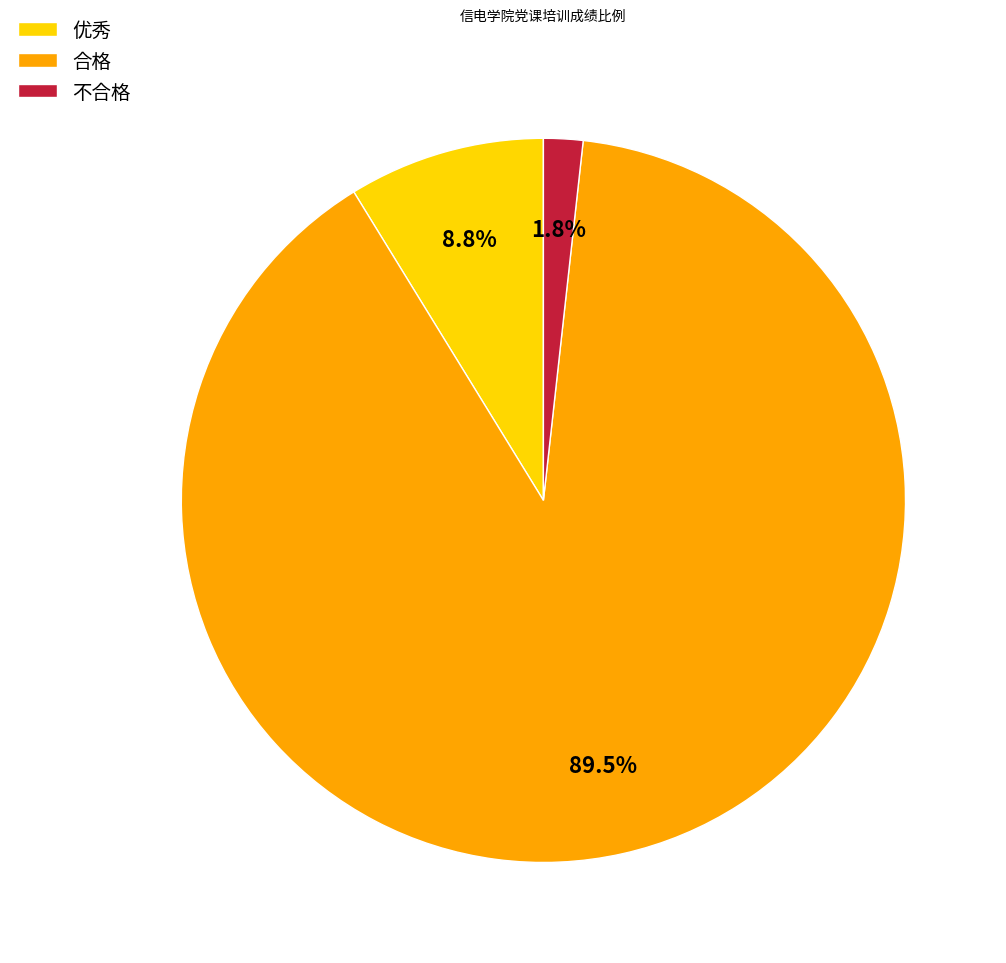

What percentage is the 优秀 slice, to the nearest percent?

9%